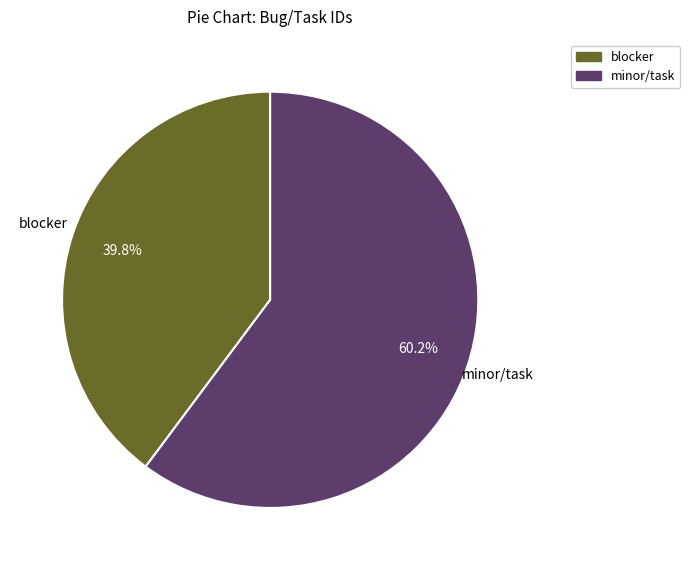

To the nearest percent, what is the difference between the largest and smallest slice percentages?

20%